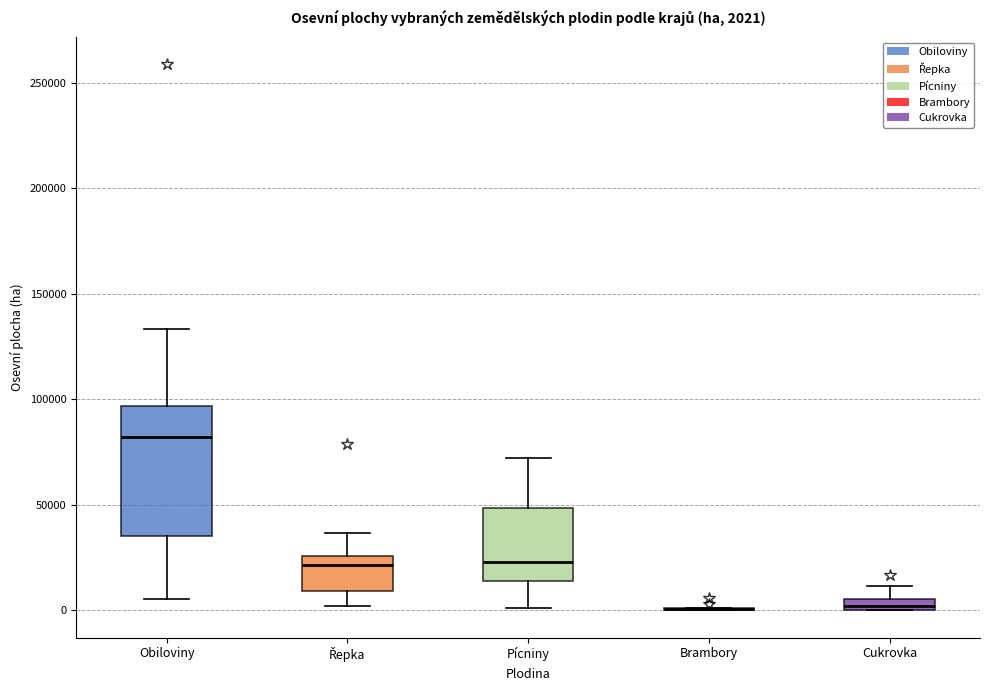

Which box is the tallest, from its lower edge to its upper edge?

Obiloviny